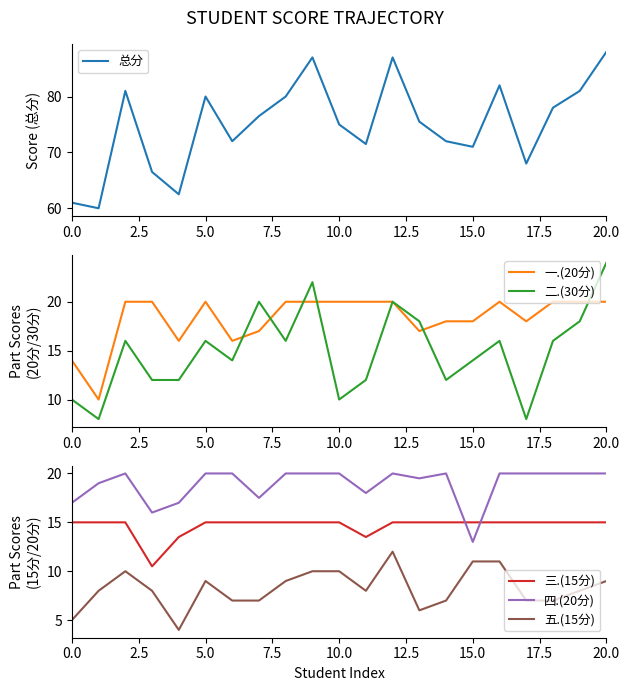

True or false: 五.(15分) and 一.(20分) cross at least once.

False